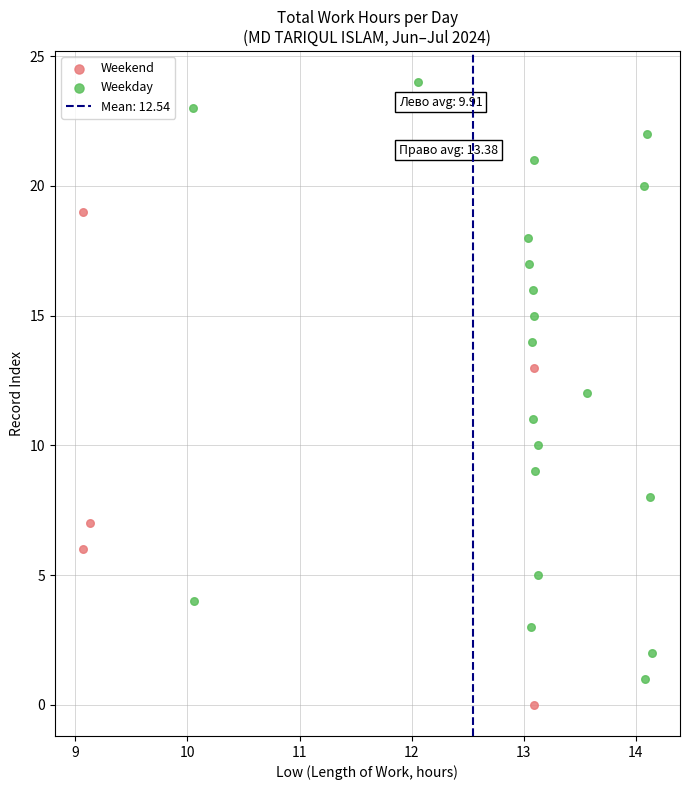

Which series has the widest spread of Y values?

Weekday